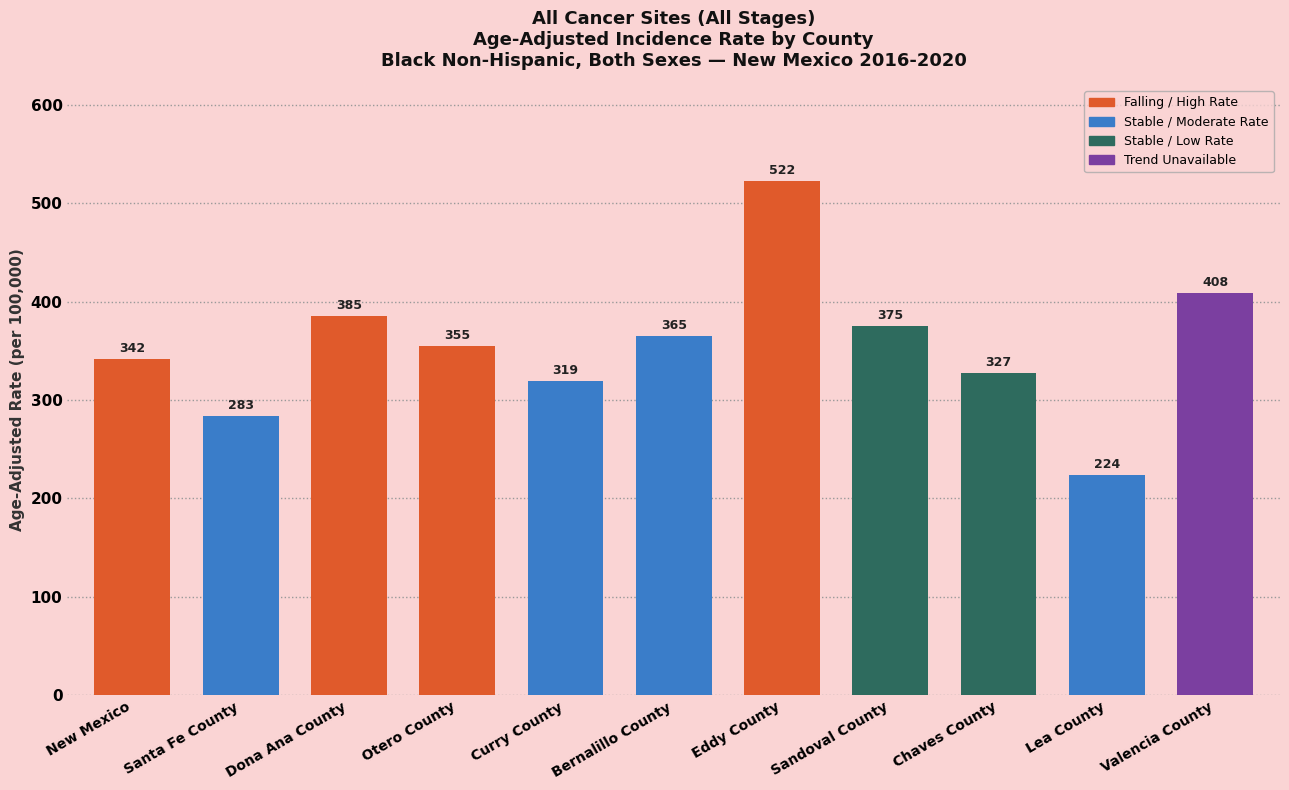

What is the sum of the values at Bernalillo County and Sandoval County?

739.8